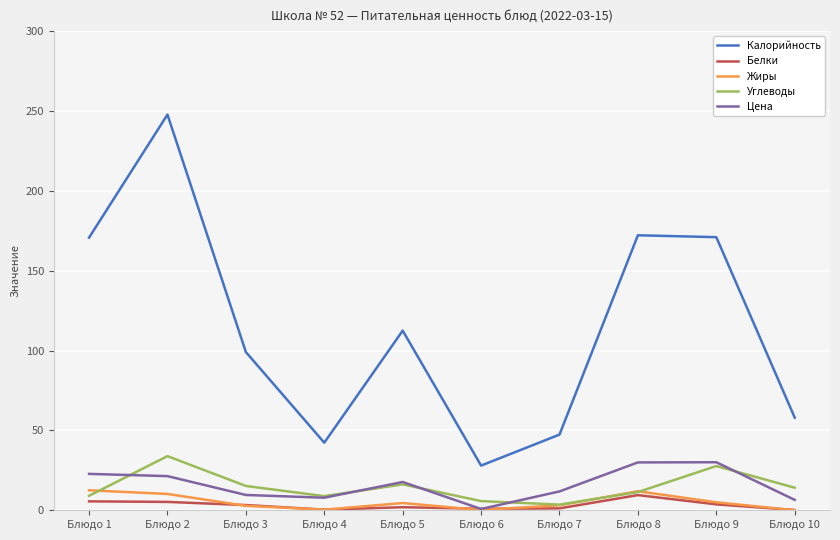

What is the spread (max minus min) of values at Блюдо 6?

27.8